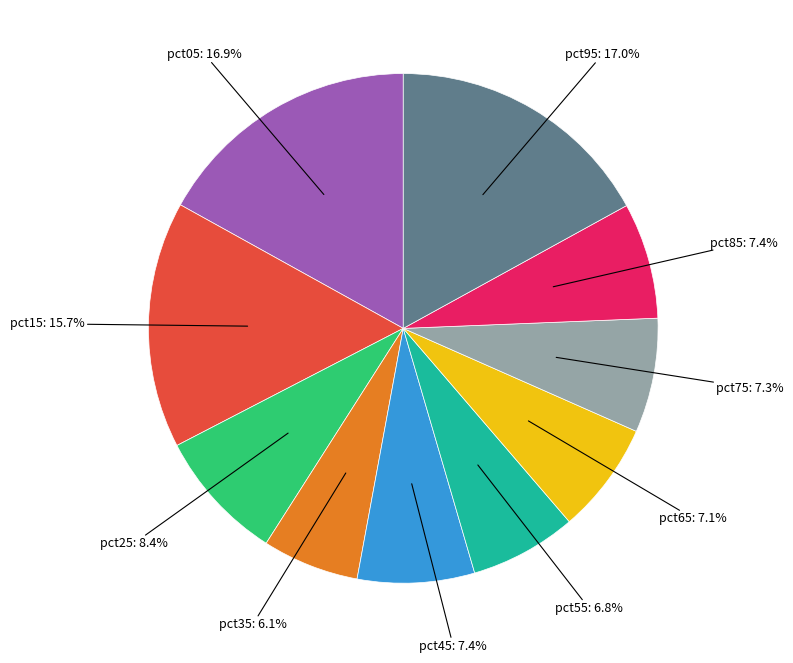

Is there any slice that represents more than half of the pie?

No